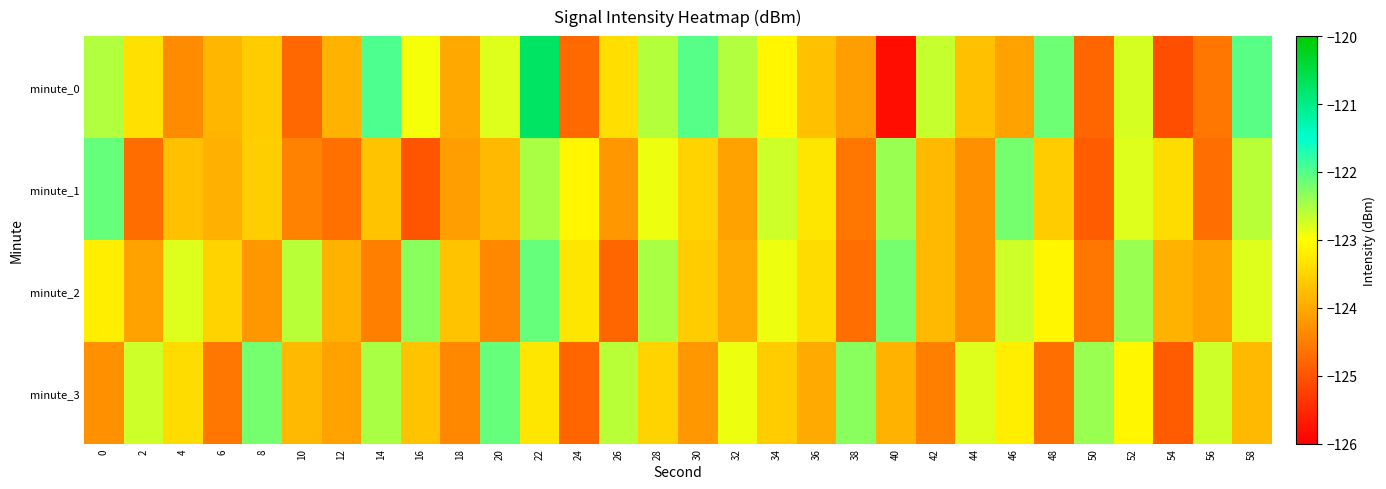

At which category is the sum across all series the highest?

22